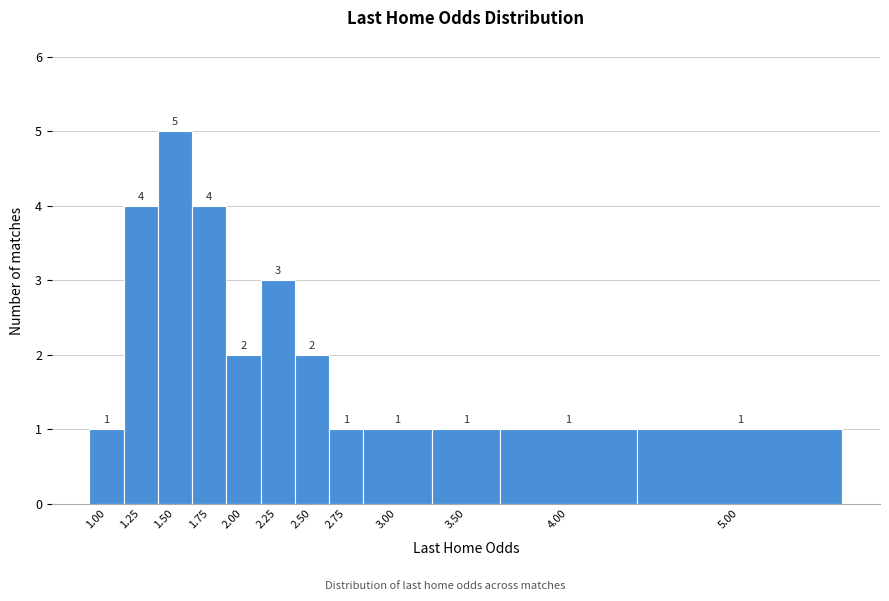

Reading left to right, extract all data points from this chart.

1.00=1	1.25=4	1.50=5	1.75=4	2.00=2	2.25=3	2.50=2	2.75=1	3.00=1	3.50=1	4.00=1	5.00=1